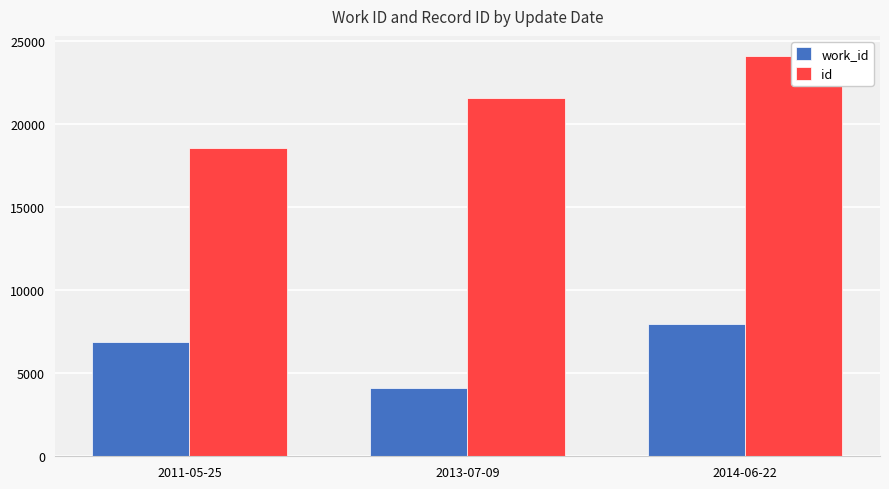

At which category is the sum across all series the highest?

2014-06-22